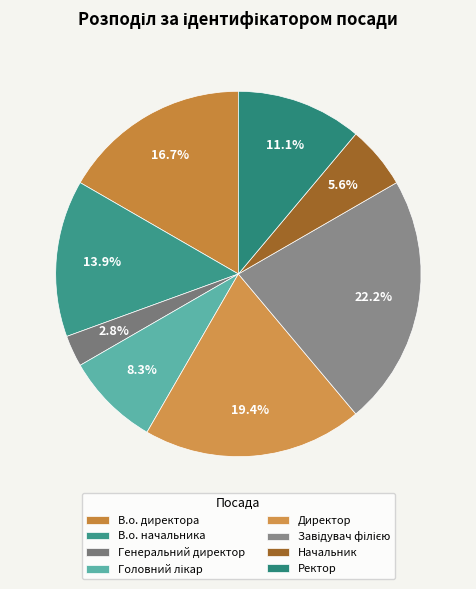

Does Директор account for over 50% of the chart?

No